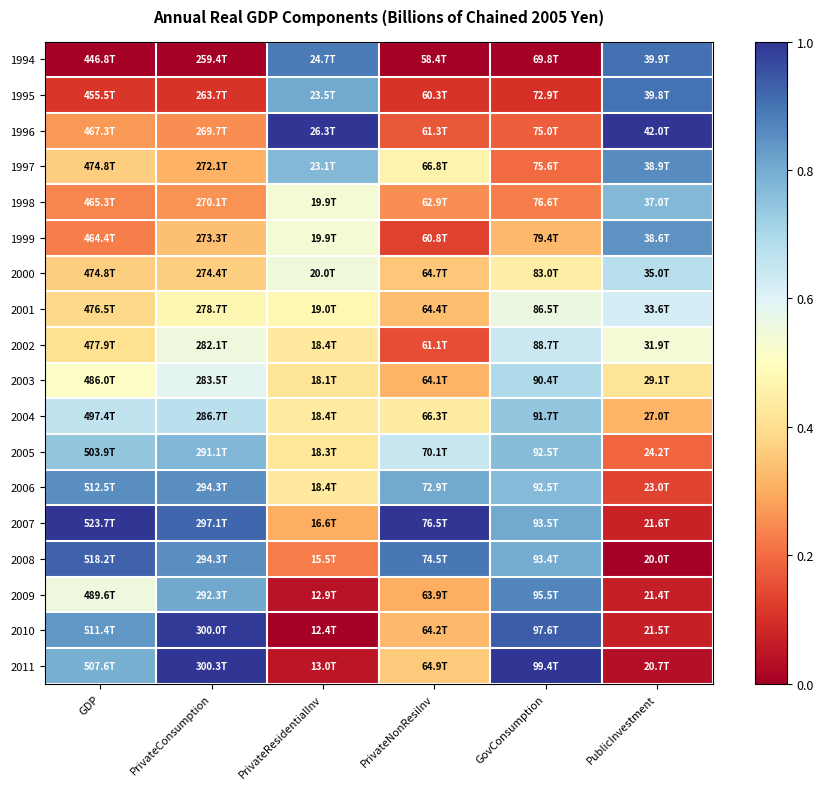

What is the total value across all series at PrivateConsumption?

10.1